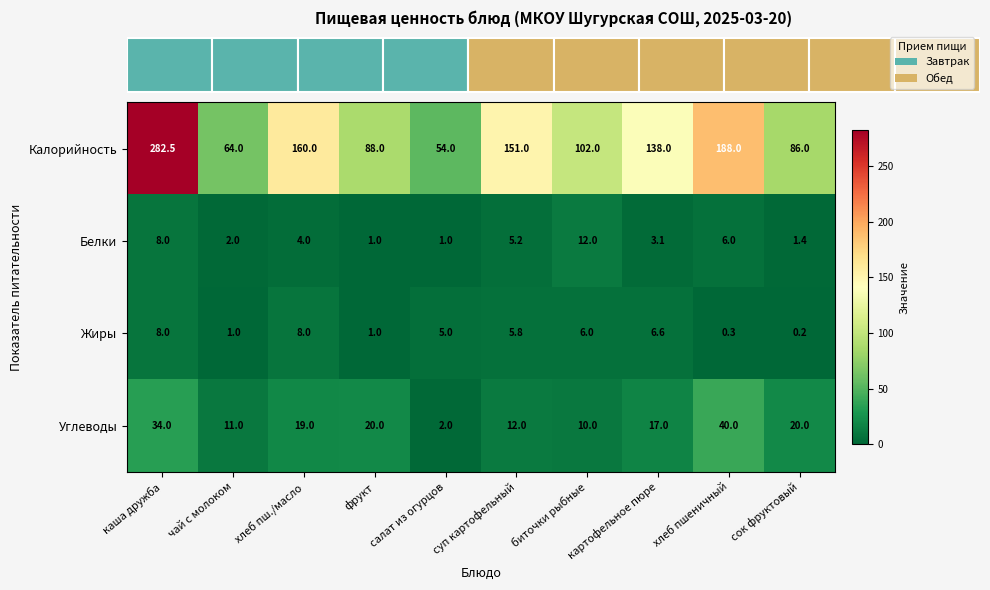

What is the minimum value shown in the chart?

0.2